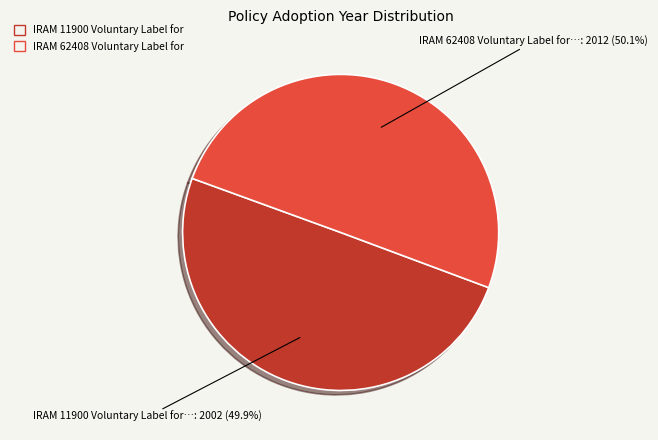

Is there a majority slice in this chart?

Yes